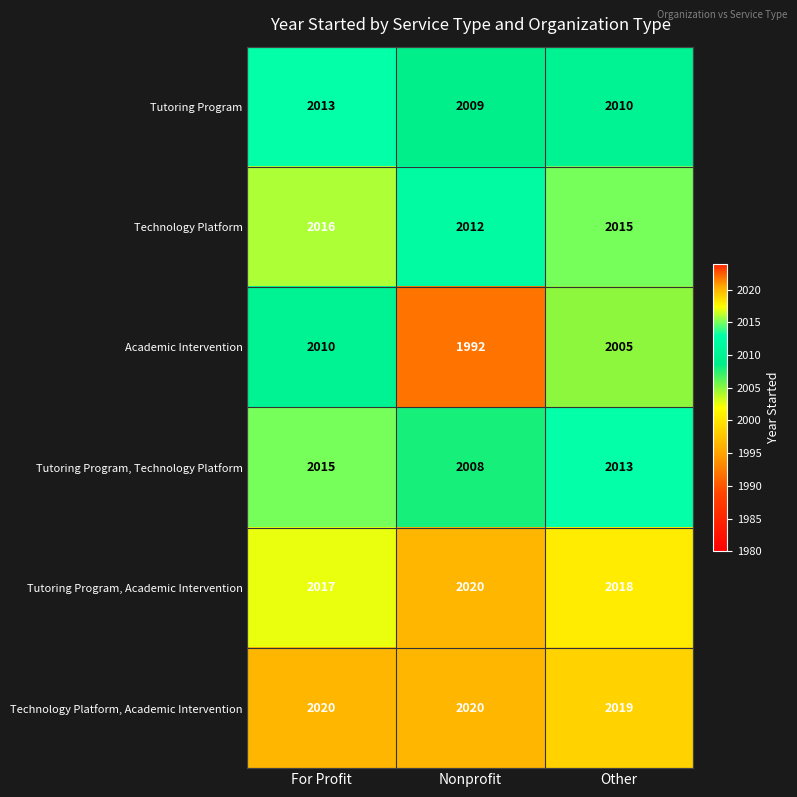

What is the sum of all Tutoring Program, Technology Platform values?

6036